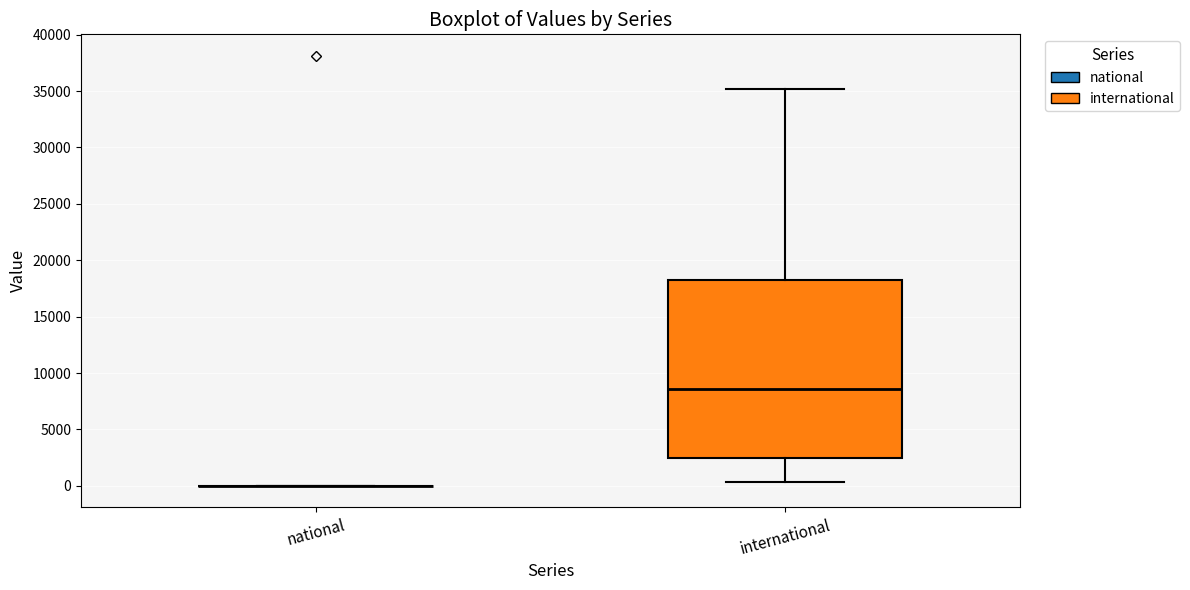

Comparing the boxes themselves (not the whiskers), which one is the tallest?

international